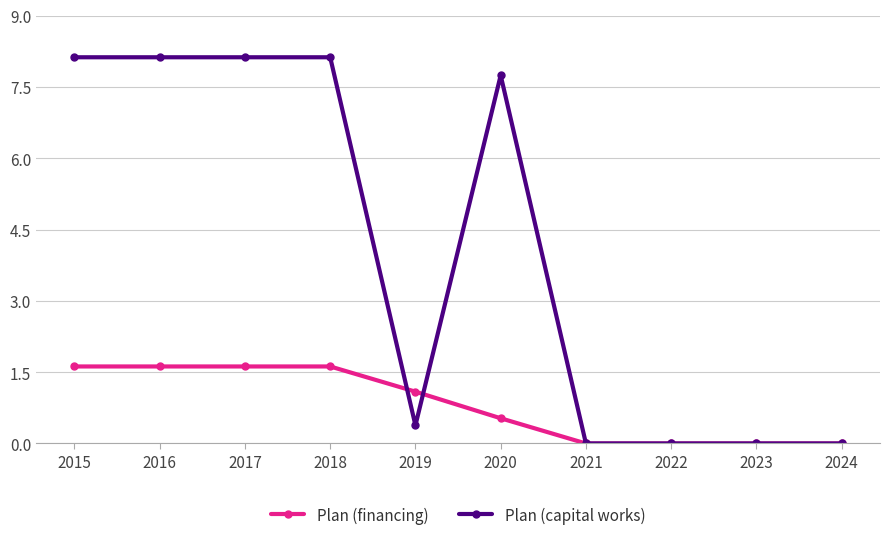

What are all the series names shown in the legend?

Plan (financing), Plan (capital works)